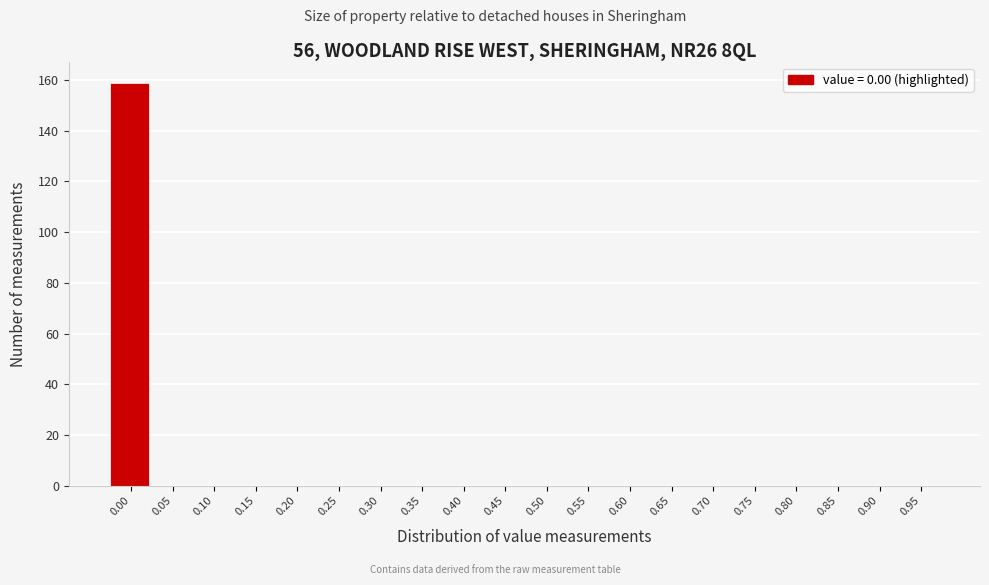

Reading left to right, what are all the values shown in this chart?

0.00=159	0.05=0	0.10=0	0.15=0	0.20=0	0.25=0	0.30=0	0.35=0	0.40=0	0.45=0	0.50=0	0.55=0	0.60=0	0.65=0	0.70=0	0.75=0	0.80=0	0.85=0	0.90=0	0.95=0